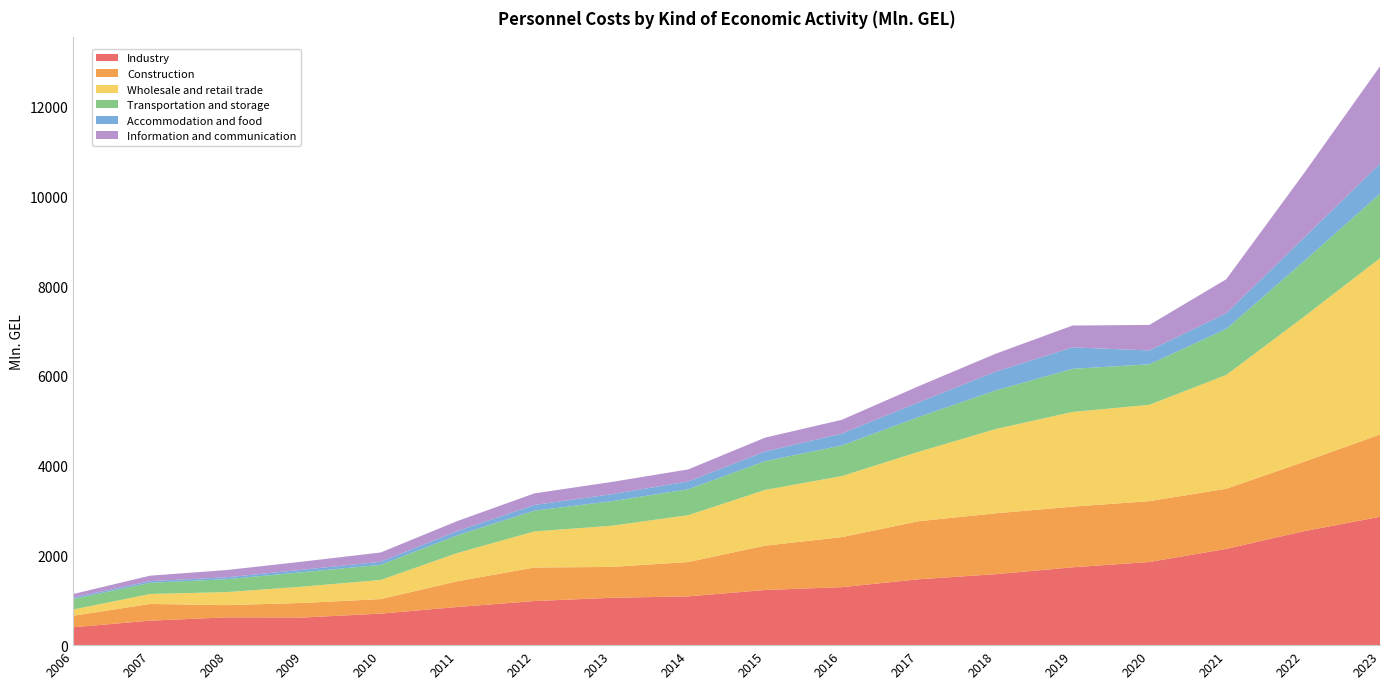

Reading left to right, transcribe all the data shown in this chart.

Industry: 2006=398.1	2007=546.0	2008=619.1	2009=616.5	2010=702.8	2011=850.6	2012=982.5	2013=1054.9	2014=1086.7	2015=1228.8	2016=1292.4	2017=1468.1	2018=1581.4	2019=1734.4	2020=1853.0	2021=2144.7	2022=2535.8	2023=2860.6
Construction: 2006=256.4	2007=372.0	2008=272.3	2009=325.2	2010=323.8	2011=573.9	2012=747.6	2013=687.6	2014=765.4	2015=987.7	2016=1115.3	2017=1294.1	2018=1356.4	2019=1352.1	2020=1355.8	2021=1340.2	2022=1543.6	2023=1832.7
Wholesale and retail trade: 2006=139.4	2007=222.1	2008=290.7	2009=364.6	2010=425.6	2011=629.8	2012=804.1	2013=917.4	2014=1043.3	2015=1242.2	2016=1359.8	2017=1547.2	2018=1877.0	2019=2109.7	2020=2146.8	2021=2536.1	2022=3224.3	2023=3928.4
Transportation and storage: 2006=233.7	2007=249.9	2008=288.2	2009=322.1	2010=337.3	2011=394.4	2012=462.5	2013=546.0	2014=578.4	2015=641.5	2016=682.9	2017=775.3	2018=861.4	2019=961.1	2020=903.2	2021=1025.0	2022=1234.7	2023=1435.8
Accommodation and food: 2006=31.0	2007=36.5	2008=41.8	2009=55.5	2010=69.0	2011=95.1	2012=127.4	2013=155.5	2014=173.6	2015=213.3	2016=264.3	2017=327.3	2018=418.0	2019=478.7	2020=307.8	2021=349.2	2022=519.4	2023=671.2
Information and communication: 2006=80.8	2007=121.5	2008=161.9	2009=180.7	2010=206.2	2011=223.2	2012=258.1	2013=273.5	2014=268.3	2015=309.7	2016=307.3	2017=359.4	2018=399.5	2019=485.6	2020=569.0	2021=758.3	2022=1430.8	2023=2169.0